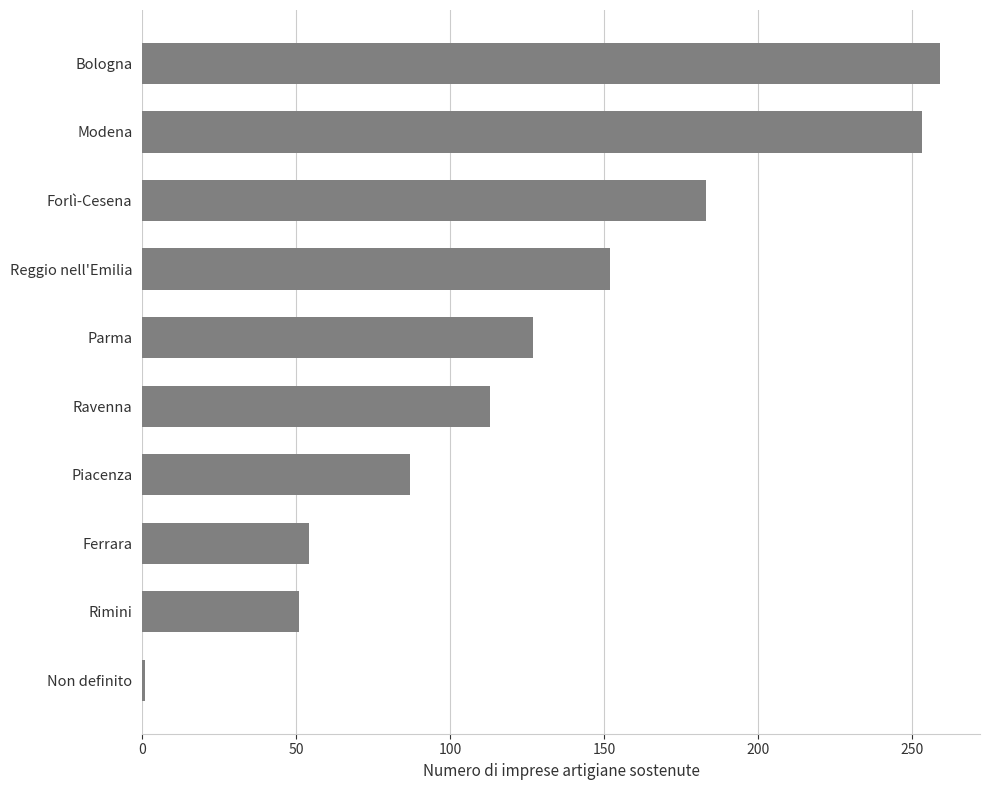

How many values are below 127?

5